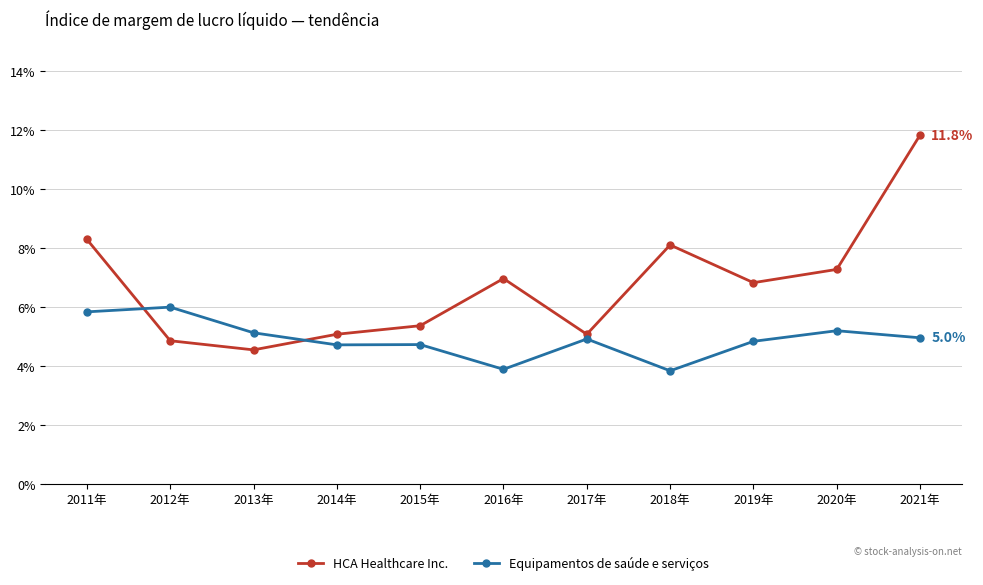

Between which two adjacent categories do HCA Healthcare Inc. and Equipamentos de saúde e serviços first intersect?

2011年 and 2012年